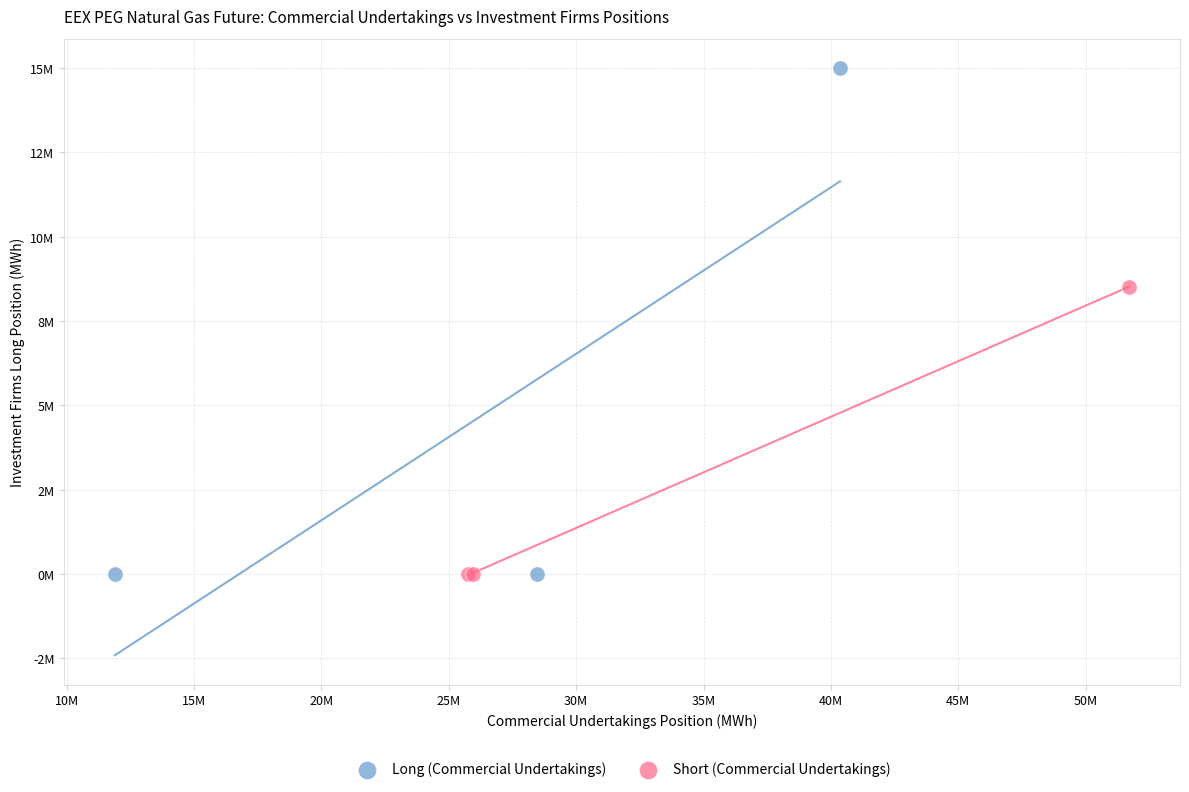

What are all the series names shown in the legend?

Long (Commercial Undertakings), Short (Commercial Undertakings)